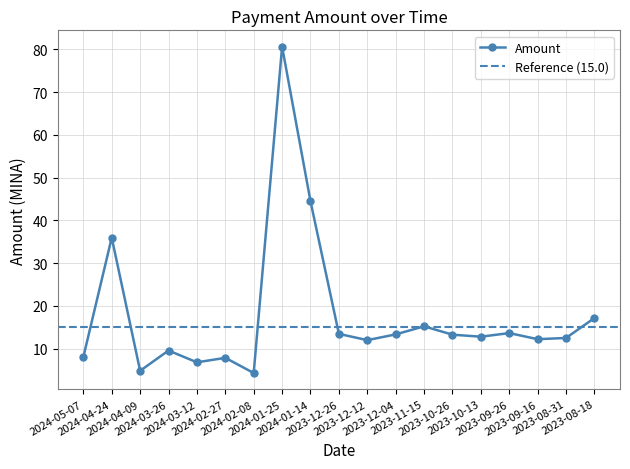

Is it true that the value at 2023-10-26 is 13.3?

True